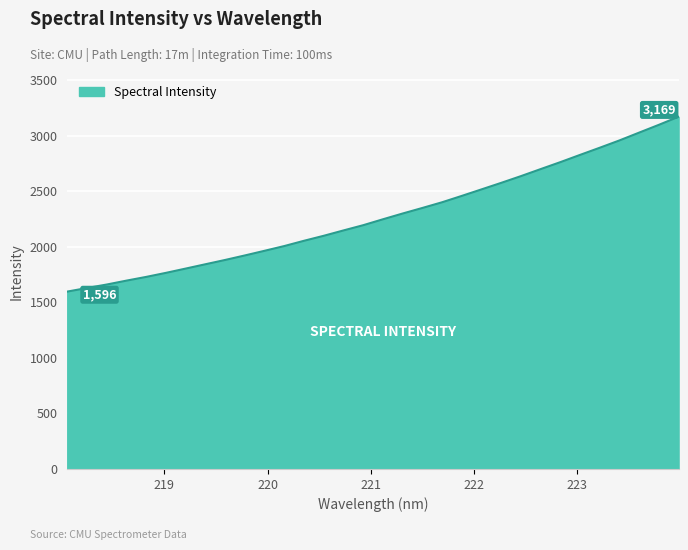

Reading left to right, transcribe all the data shown in this chart.

1595.9	1628.2	1659.4	1694.6	1728.1	1764.5	1803.0	1841.9	1880.5	1921.2	1963.1	2005.8	2053.2	2098.1	2146.2	2193.3	2246.6	2298.5	2348.4	2399.6	2456.9	2515.5	2574.3	2634.8	2698.0	2760.6	2825.8	2890.2	2956.0	3026.3	3096.2	3168.8